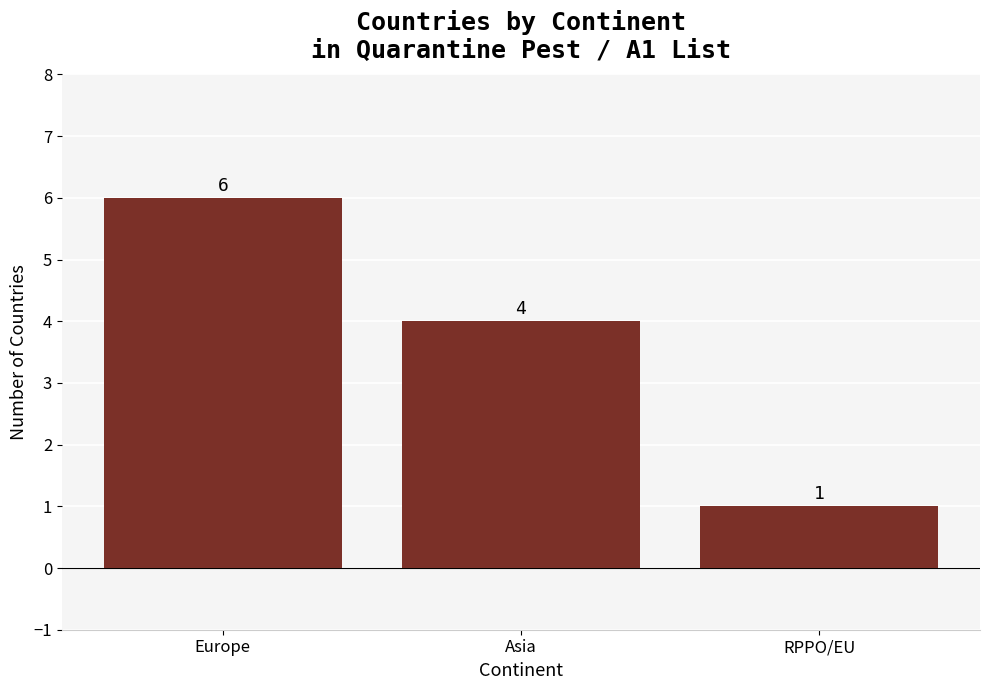

What is the value of the 3rd bar from the left?

1